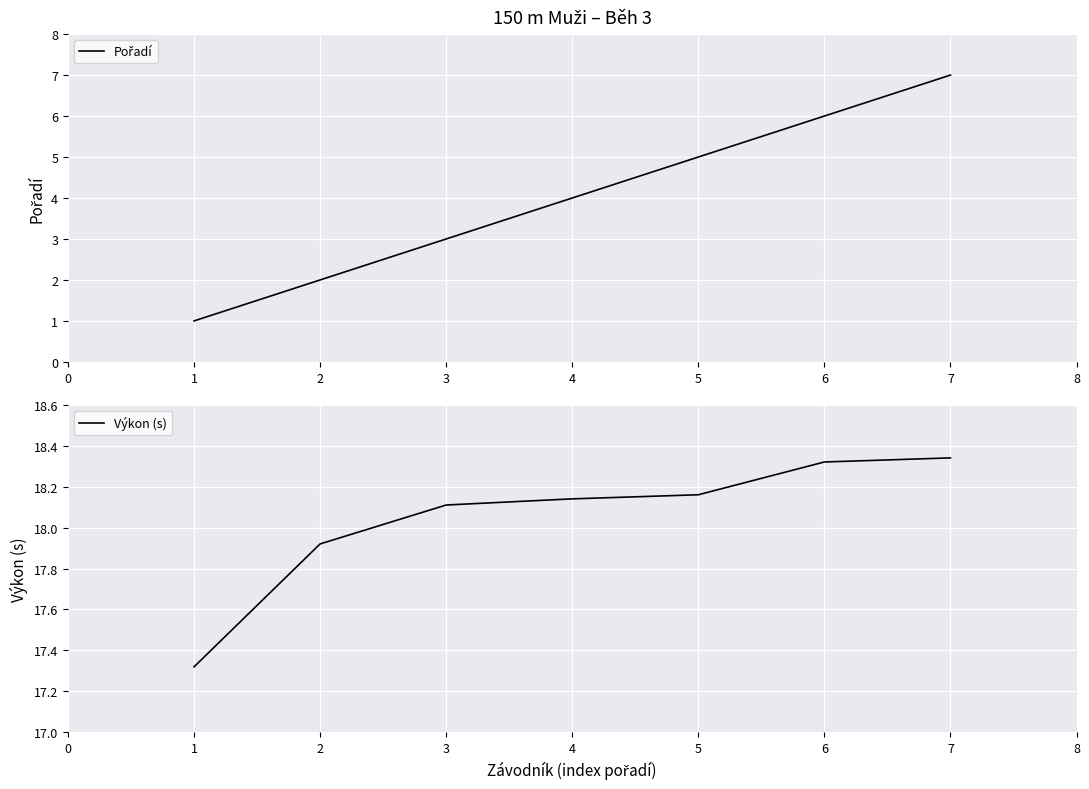

How many lines are shown in the chart?

2